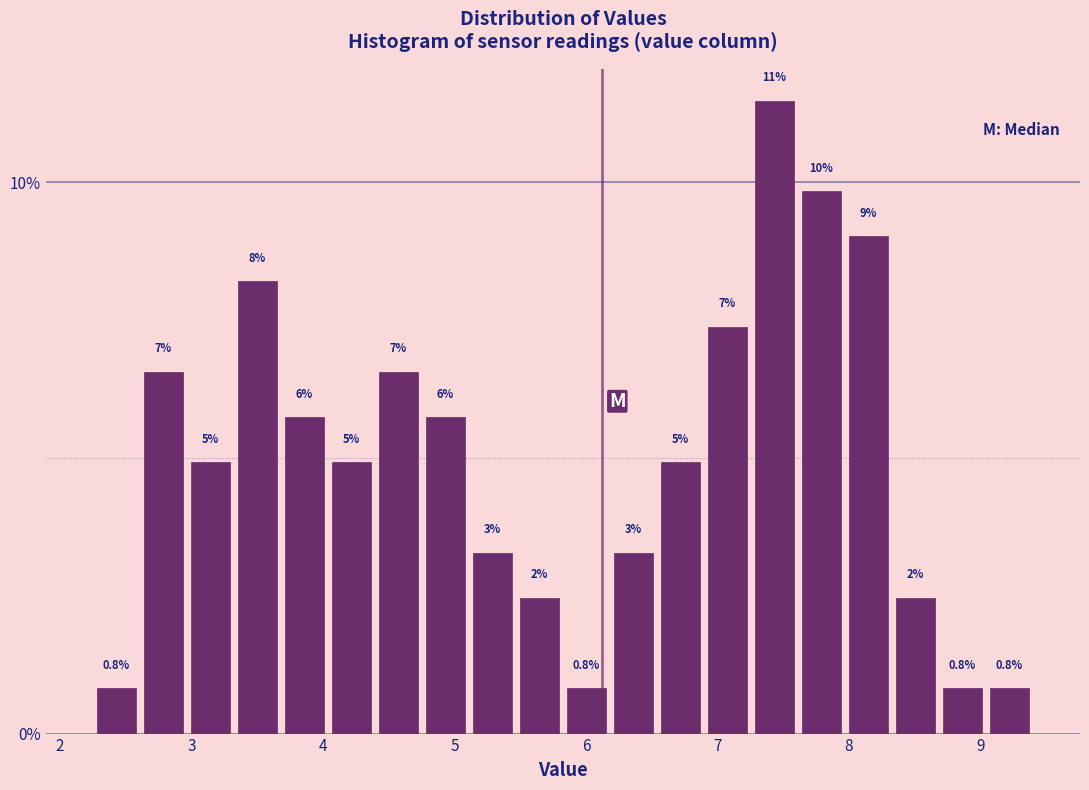

Around what value on the x-axis is the tallest bar? Give the approximate position of its centre, as read against the axis.

7.4